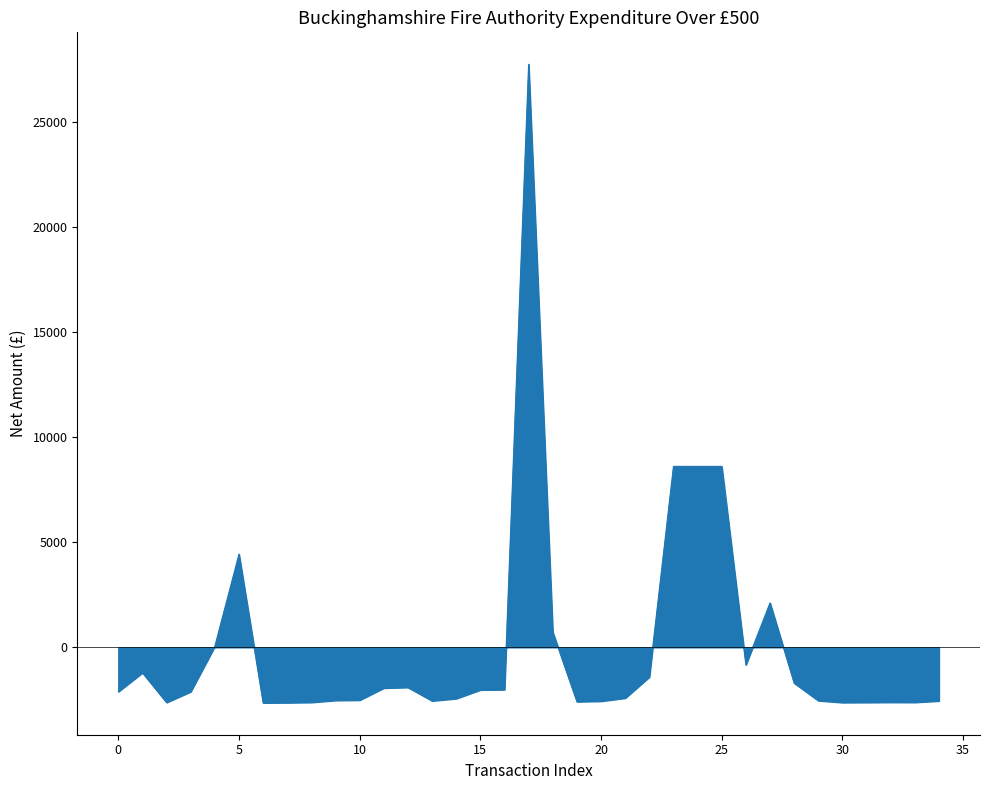

What is the difference between the maximum and minimum values?

30382.7